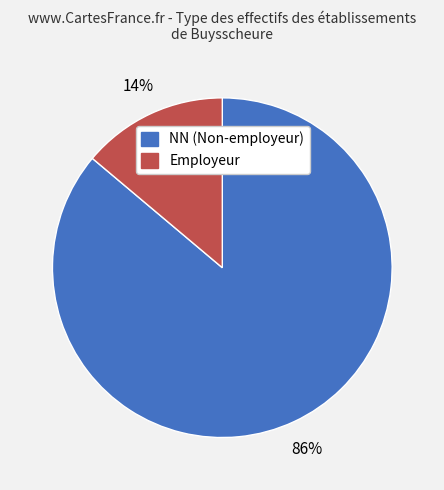

Which has a higher value, Employeur or NN (Non-employeur)?

NN (Non-employeur)